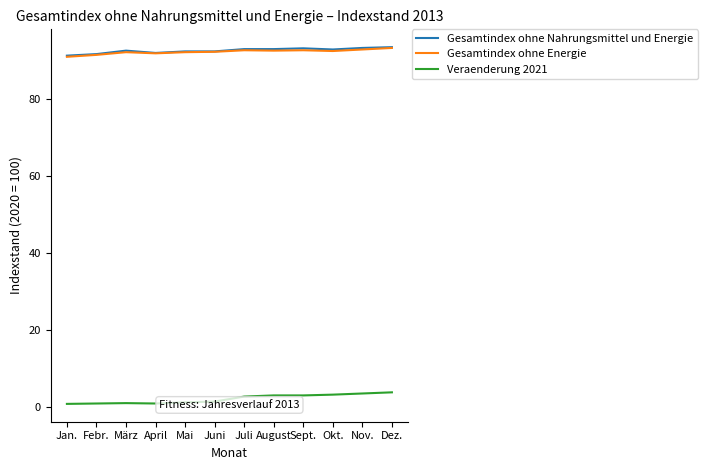

What is the total value across all series at Dez.?

190.4